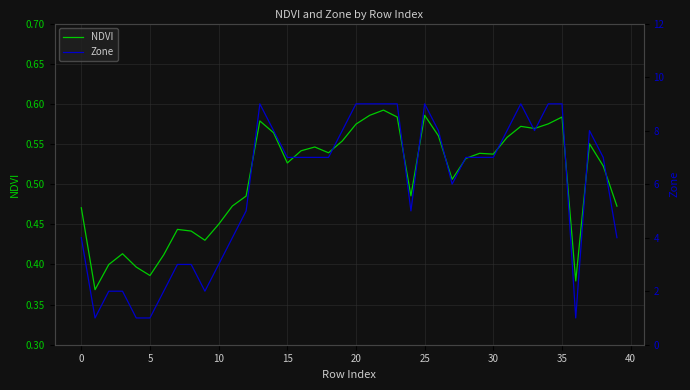

Which category has the highest value in the NDVI series?

22